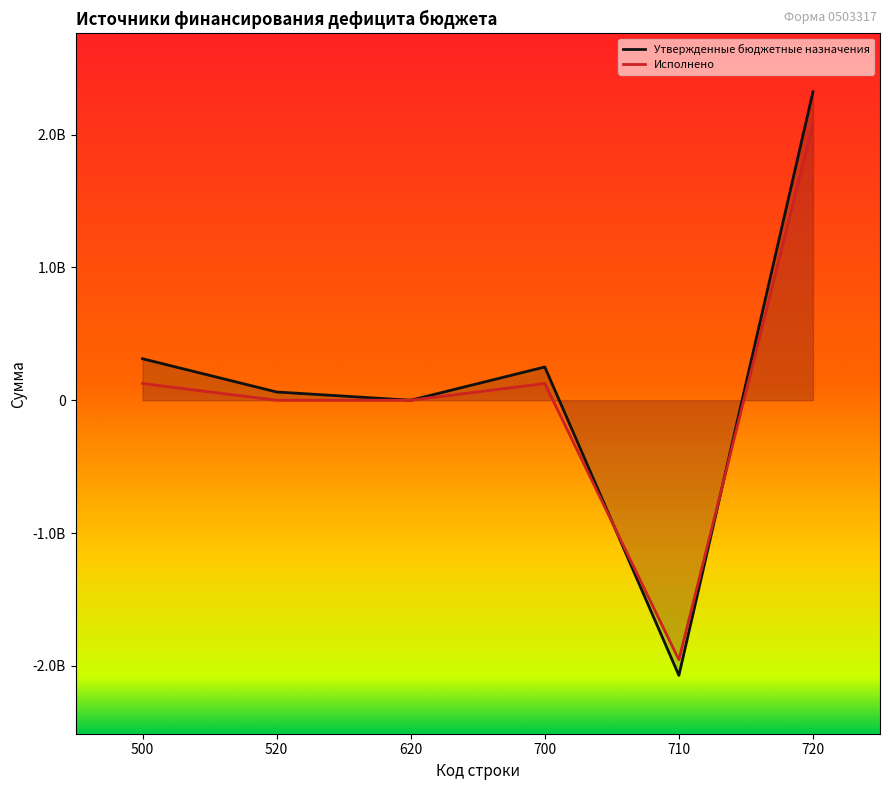

What is the value of the Исполнено point at the 1st from the left?

125898179.8